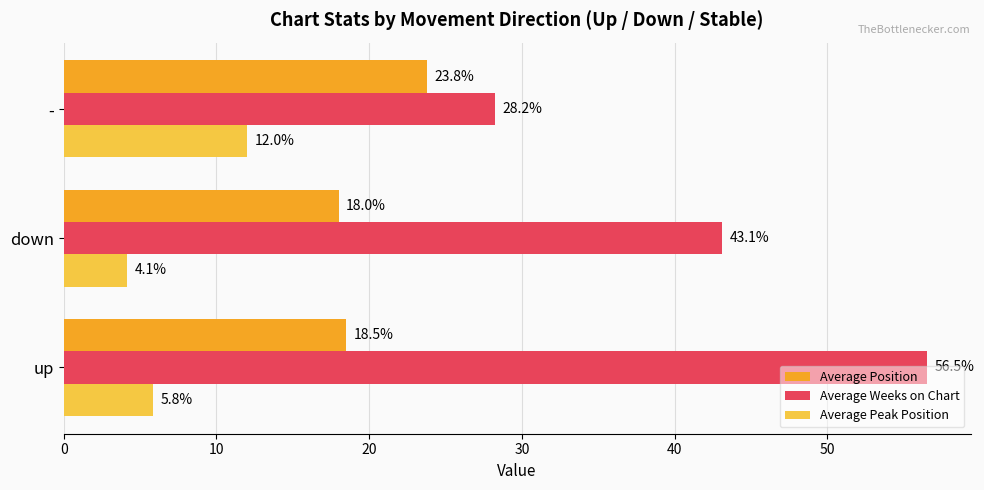

What are all the series names shown in the legend?

Average Position, Average Weeks on Chart, Average Peak Position